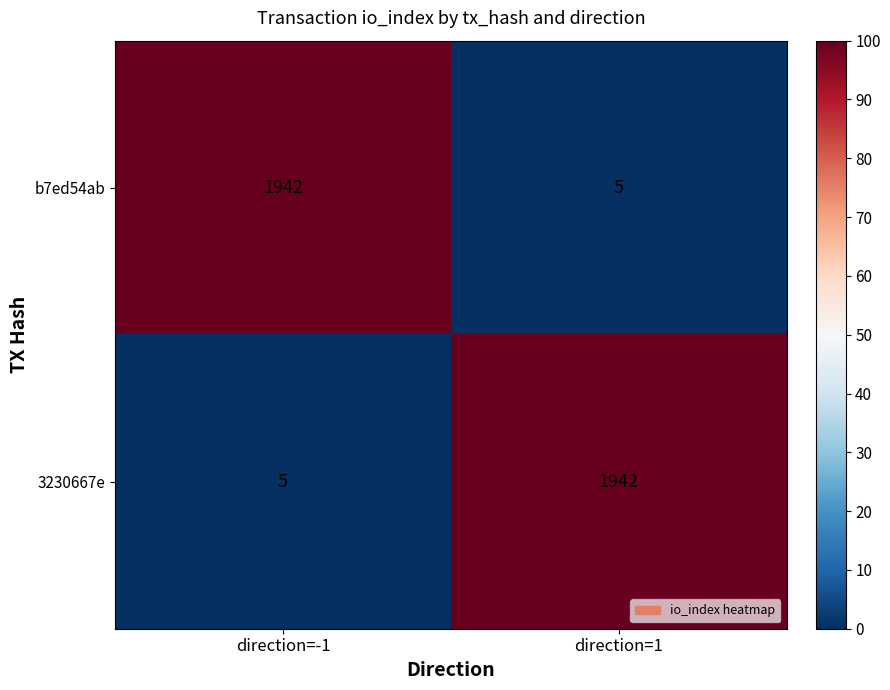

How many data points in 3230667e are less than 1942?

1